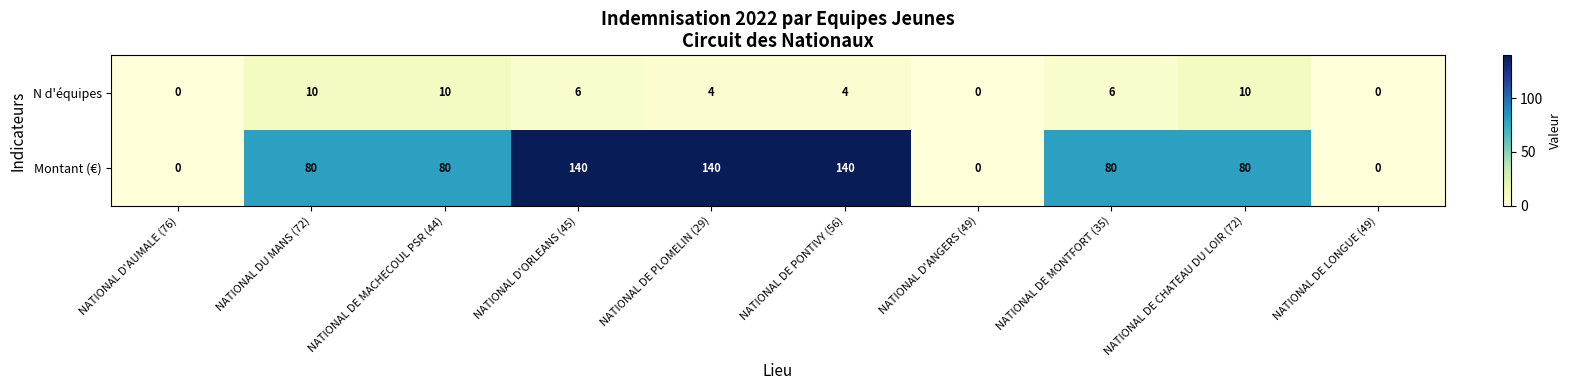

True or false: Montant (€) has a value of -72 at NATIONAL D'AUMALE (76).

False